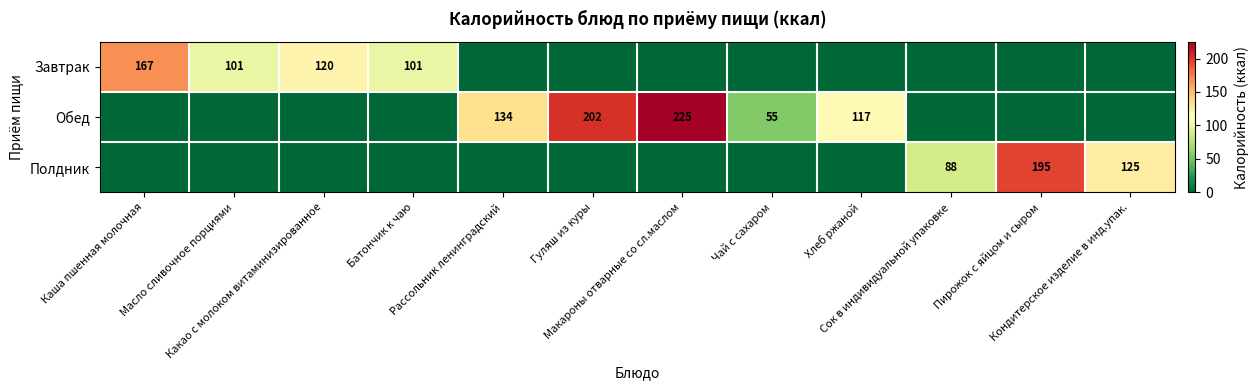

Which series has the widest spread of values?

Обед